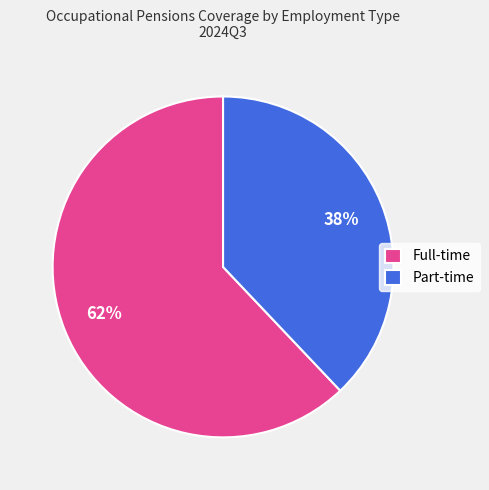

Does Full-time represent more than half of the total?

Yes